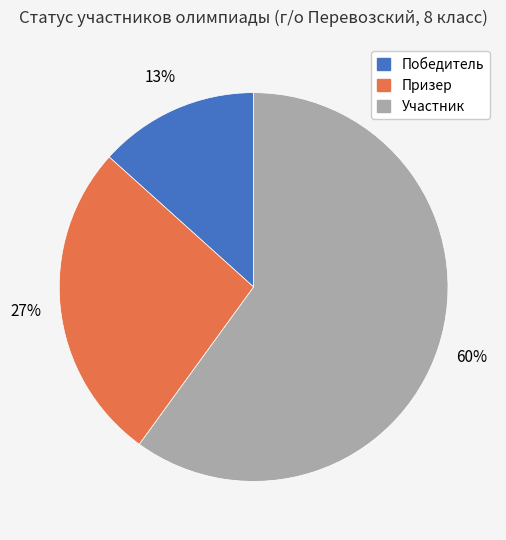

What percentage is the Участник slice, to the nearest percent?

60%